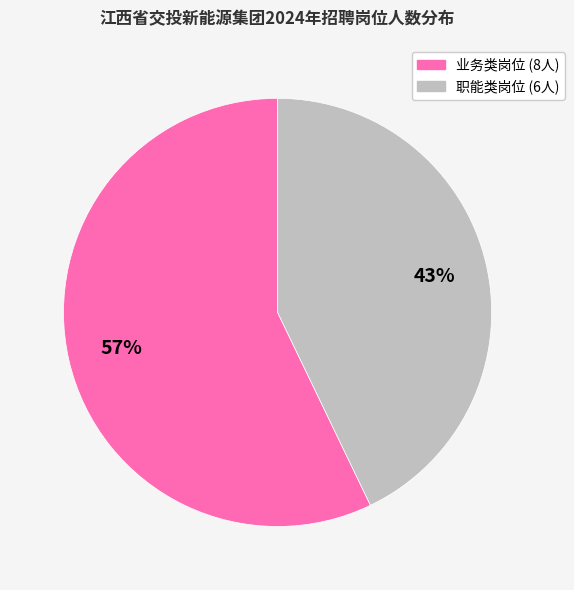

How many slices are in this pie chart?

2